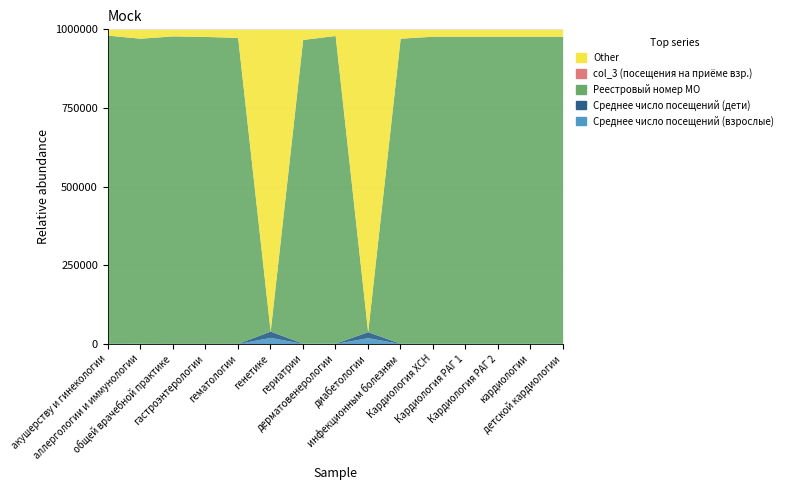

What is the difference between the Среднее число посещений (взрослые) values at дерматовенерологии and Кардиология ХСН?

1.1